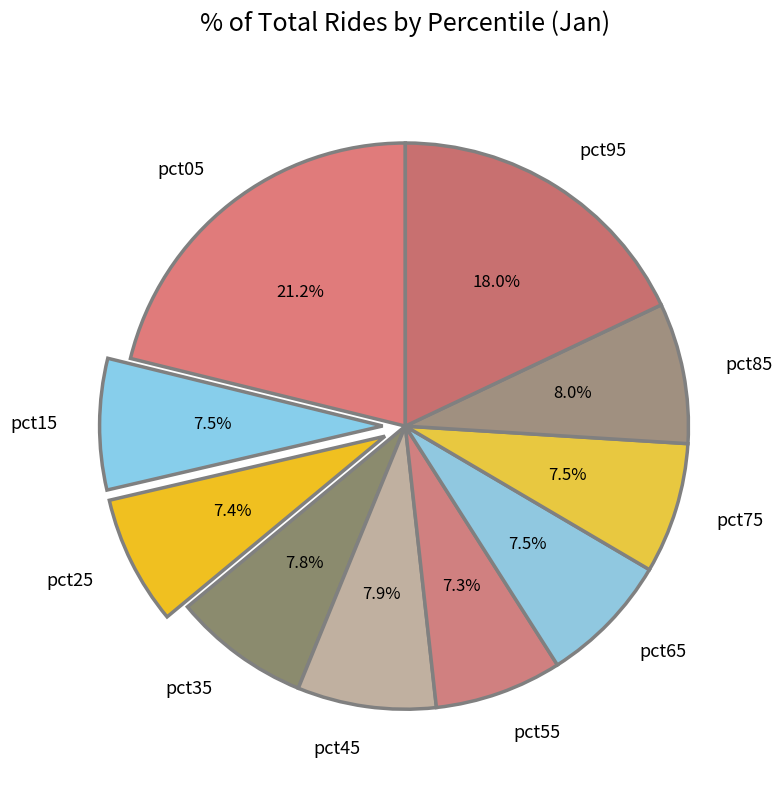

What is the largest slice in the pie chart?

pct05